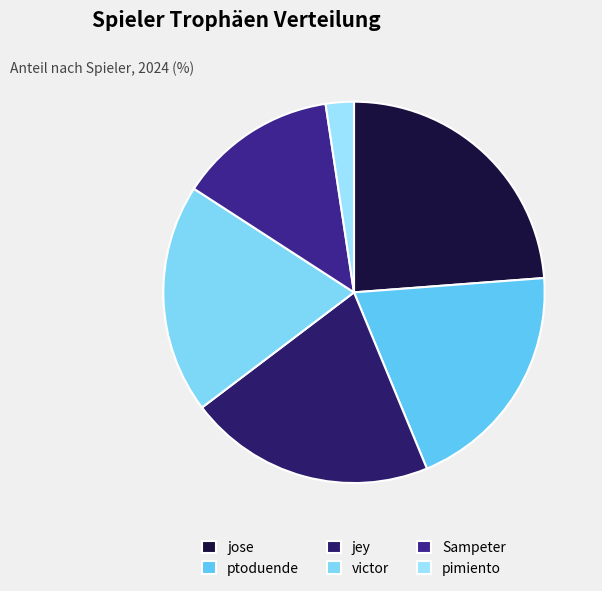

Approximately how many times larger is the value at victor compared to jey?

0.9